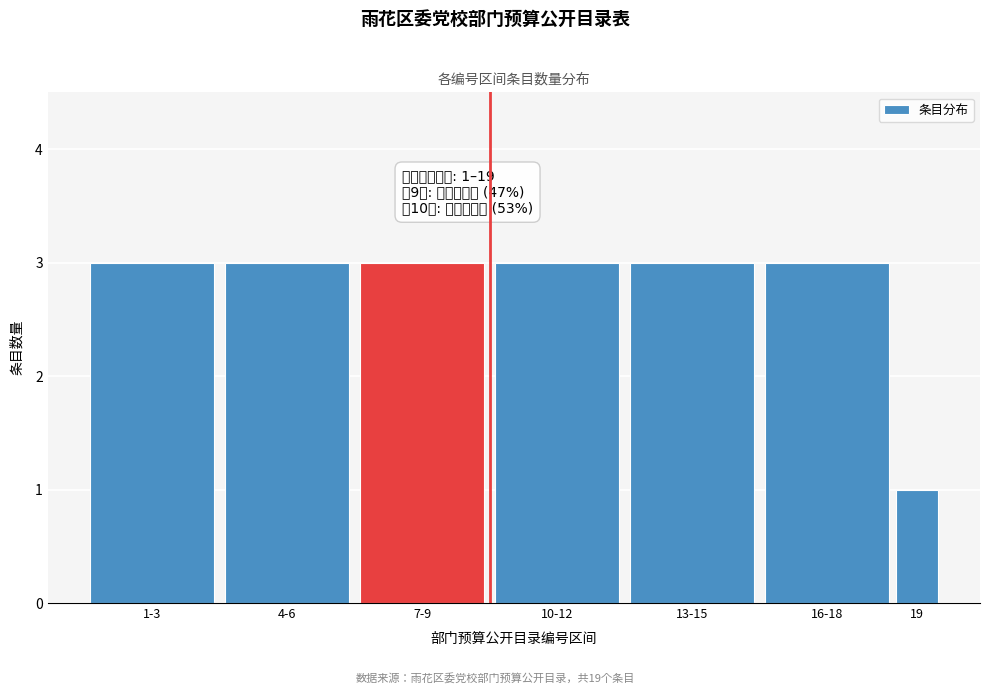

Reading right to left, list all the values displayed in this chart.

1	3	3	3	3	3	3